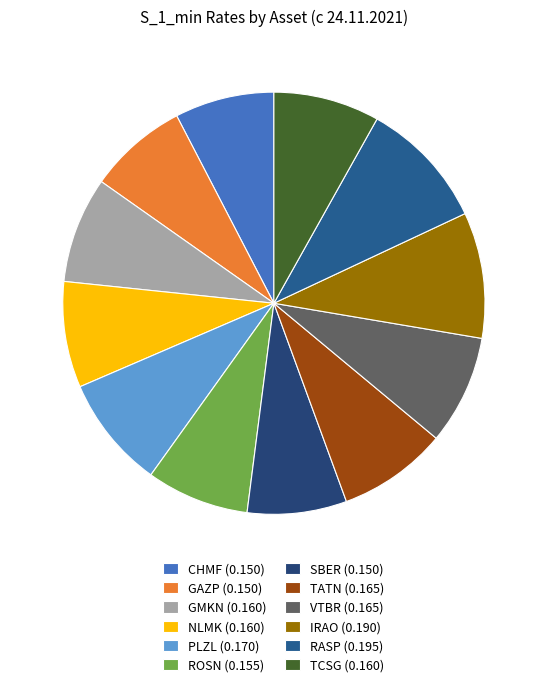

To the nearest percent, what is the average slice percentage?

8%